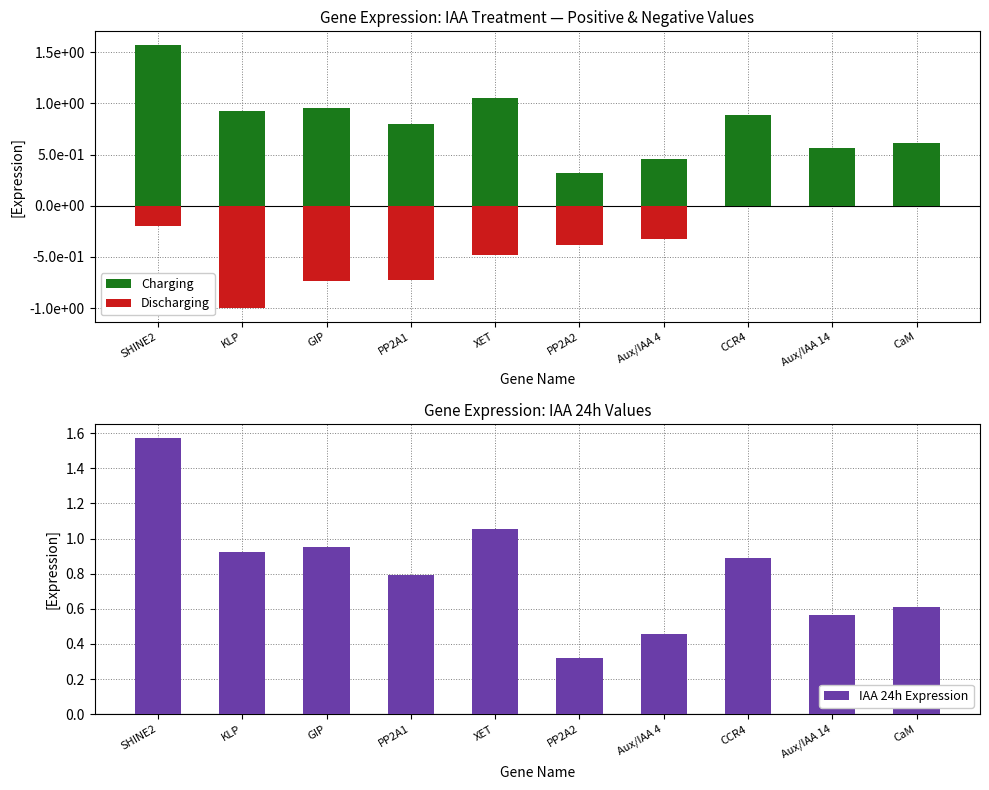

Reading left to right, transcribe all the data shown in this chart.

IAA 24h (positive): SHINE2=1.6	KLP=0.9	GIP=1.0	PP2A1=0.8	XET=1.1	PP2A2=0.3	Aux/IAA 4=0.5	CCR4=0.9	Aux/IAA 14=0.6	CaM=0.6
IAA 3d (negative): SHINE2=-0.2	KLP=-1.0	GIP=-0.7	PP2A1=-0.7	XET=-0.5	PP2A2=-0.4	Aux/IAA 4=-0.3	CCR4=0.0	Aux/IAA 14=0.0	CaM=0.0
IAA 24h Expression: SHINE2=1.6	KLP=0.9	GIP=1.0	PP2A1=0.8	XET=1.1	PP2A2=0.3	Aux/IAA 4=0.5	CCR4=0.9	Aux/IAA 14=0.6	CaM=0.6